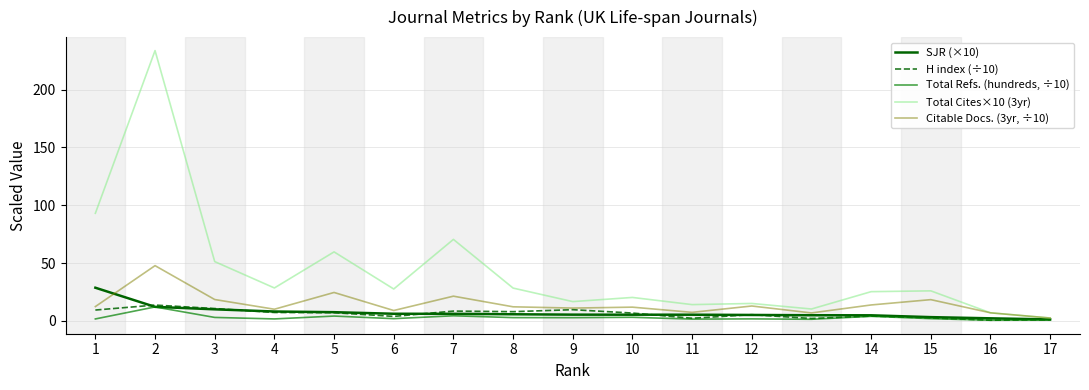

Rank the series at 3 from lowest to highest value.

Total Refs. (hundreds, ÷10), SJR (×10), H index (÷10), Citable Docs. (3yr, ÷10), Total Cites×10 (3yr)